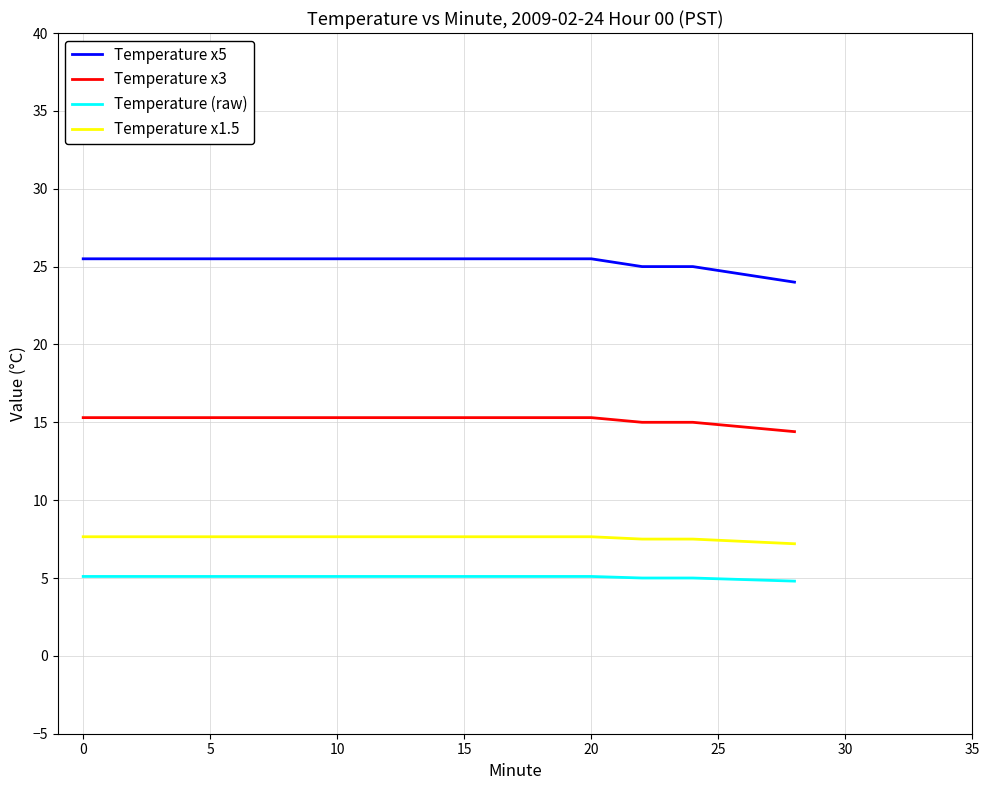

Rank the series by their maximum value, from highest to lowest.

Temperature x5, Temperature x3, Temperature x1.5, Temperature (raw)